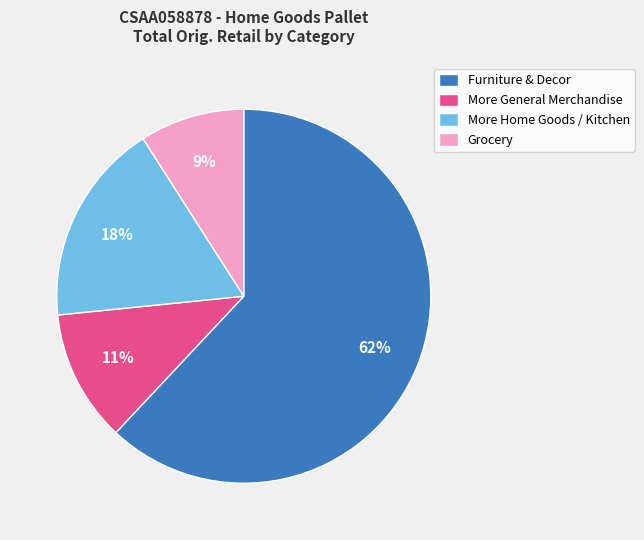

What percentage is the Furniture & Decor slice, to the nearest percent?

62%